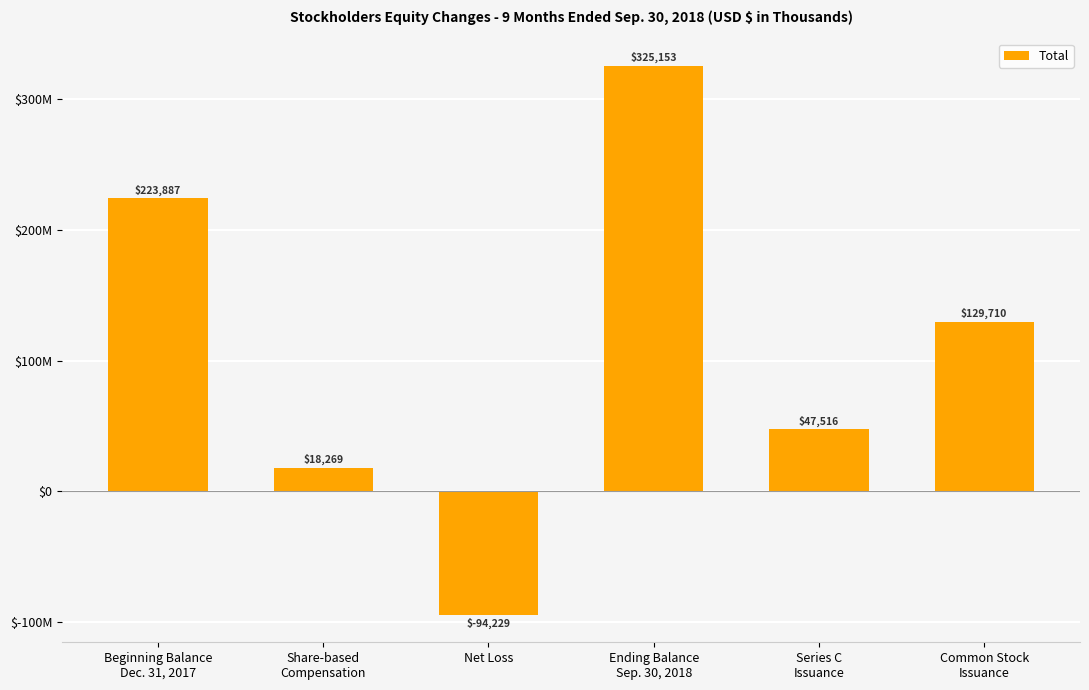

The chart shows a value of -126029 at Net Loss. True or false?

False